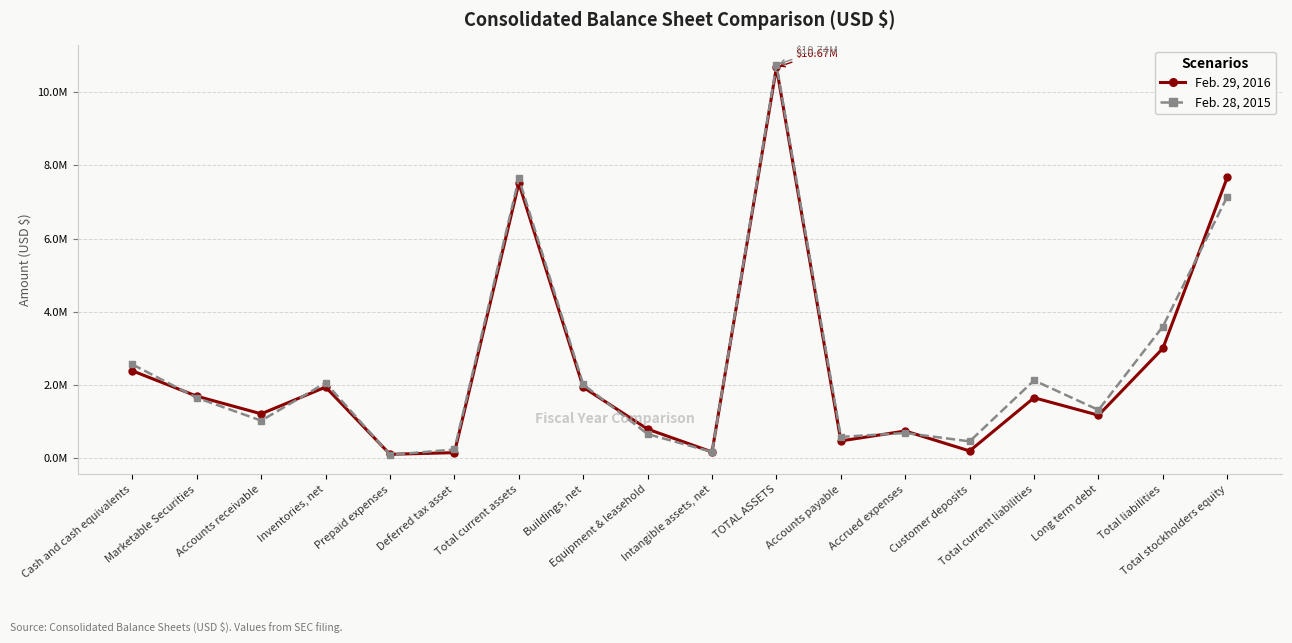

At which category does Feb. 28, 2015 reach its first local valley?

Accounts receivable